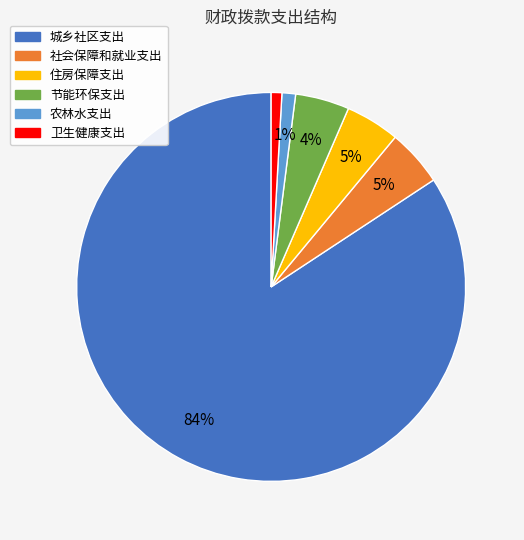

To the nearest percent, what is the average slice percentage?

17%